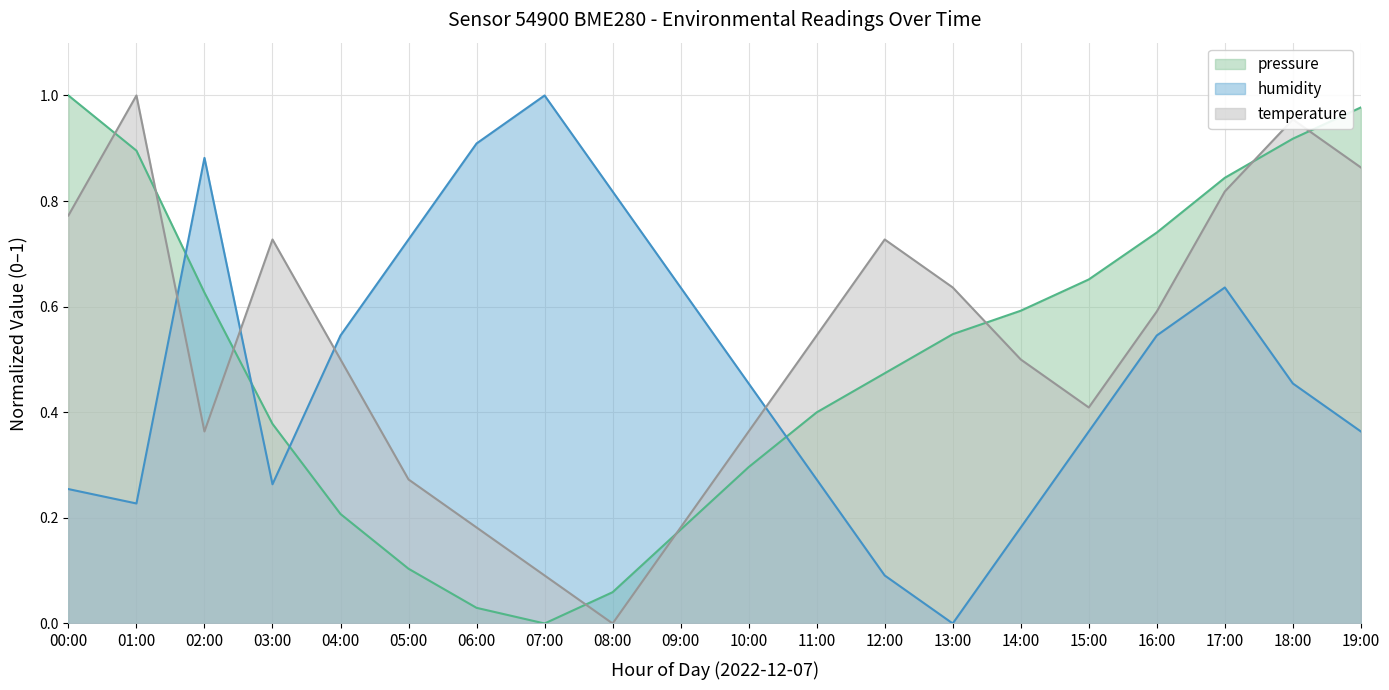

At 09:00, list the series in order from smallest to largest.

pressure, temperature, humidity